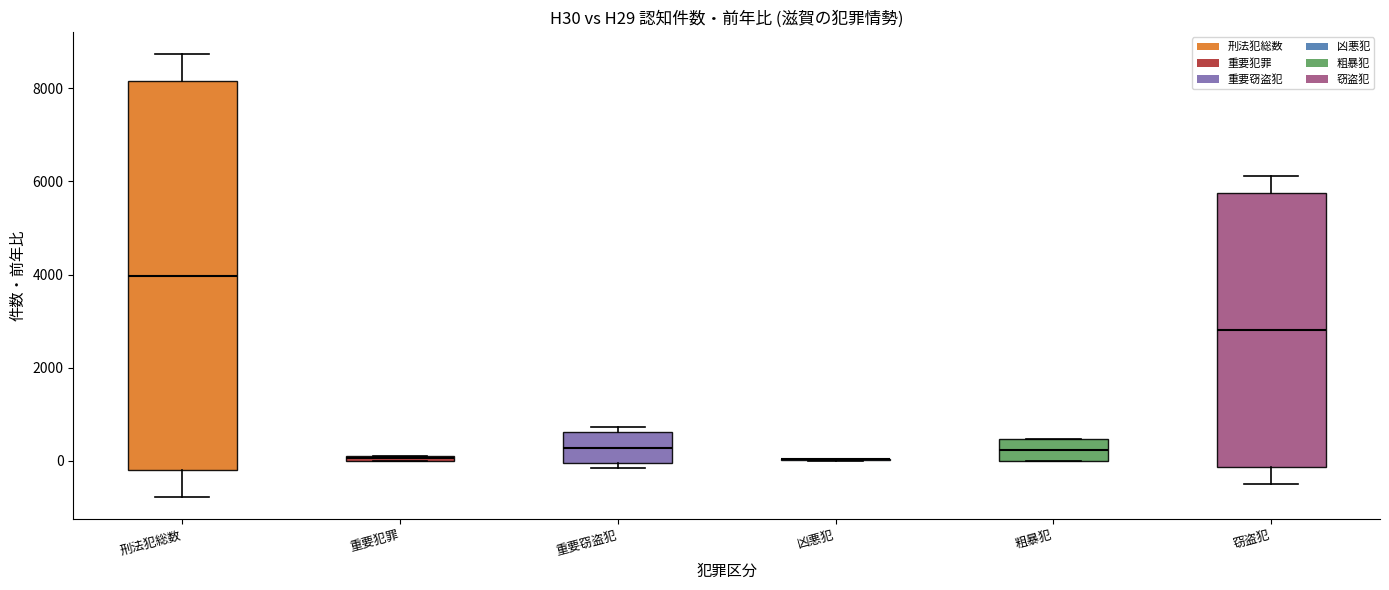

Where is the lower edge of the box for 粗暴犯 on the y-axis? The values are not printed on the chart, so give them approximately, as read against the axis.

0